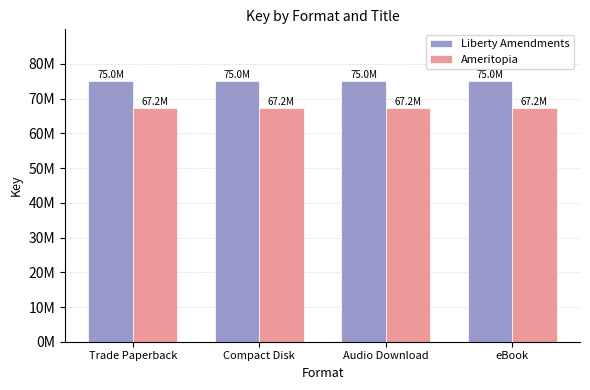

What is the label of the 3rd bar from the left?

Audio Download